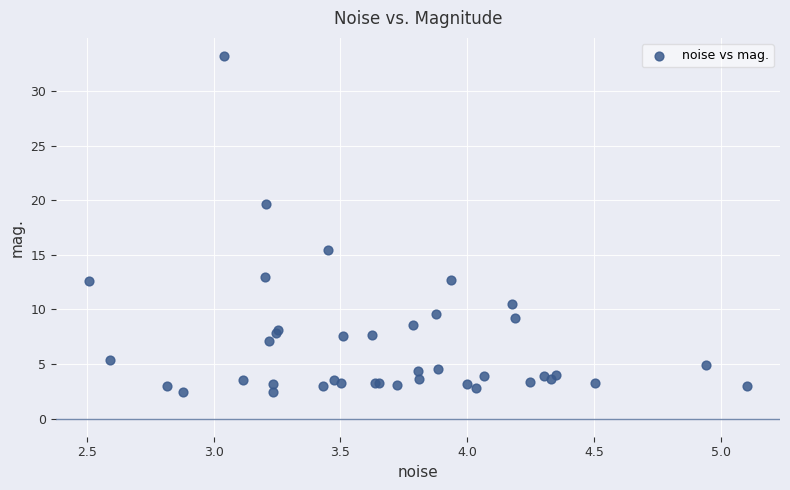

What Y value in the scatter plot is closest to 17?

15.5